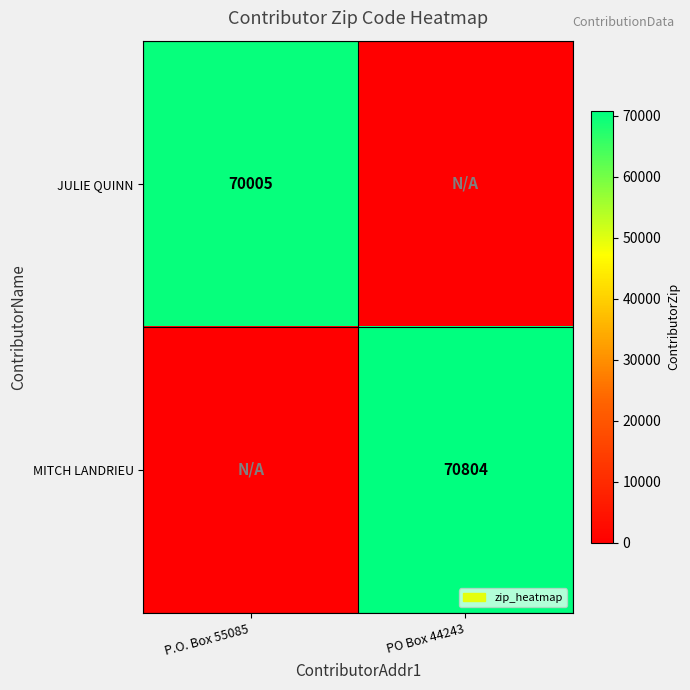

Is it true that MITCH LANDRIEU equals 70804 at PO Box 44243?

True